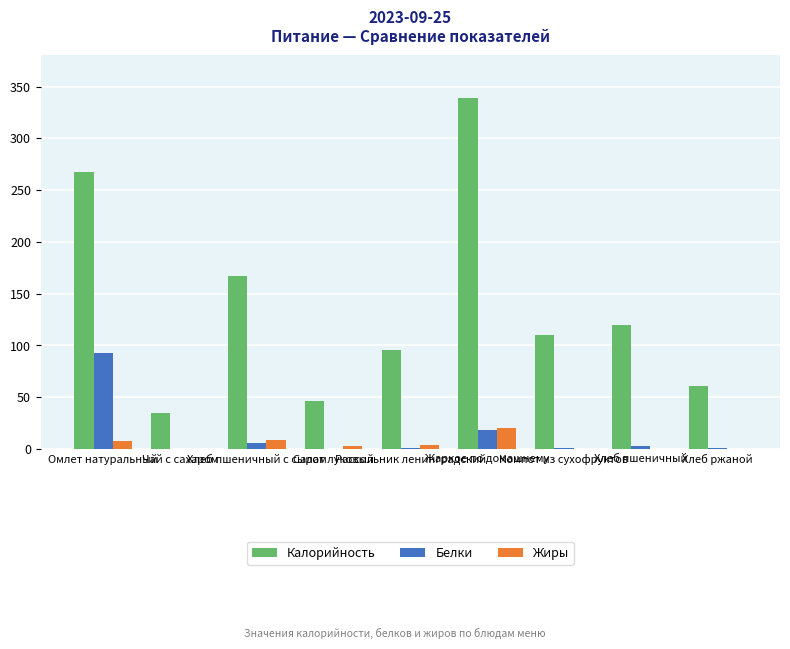

What is the maximum value for Калорийность?

339